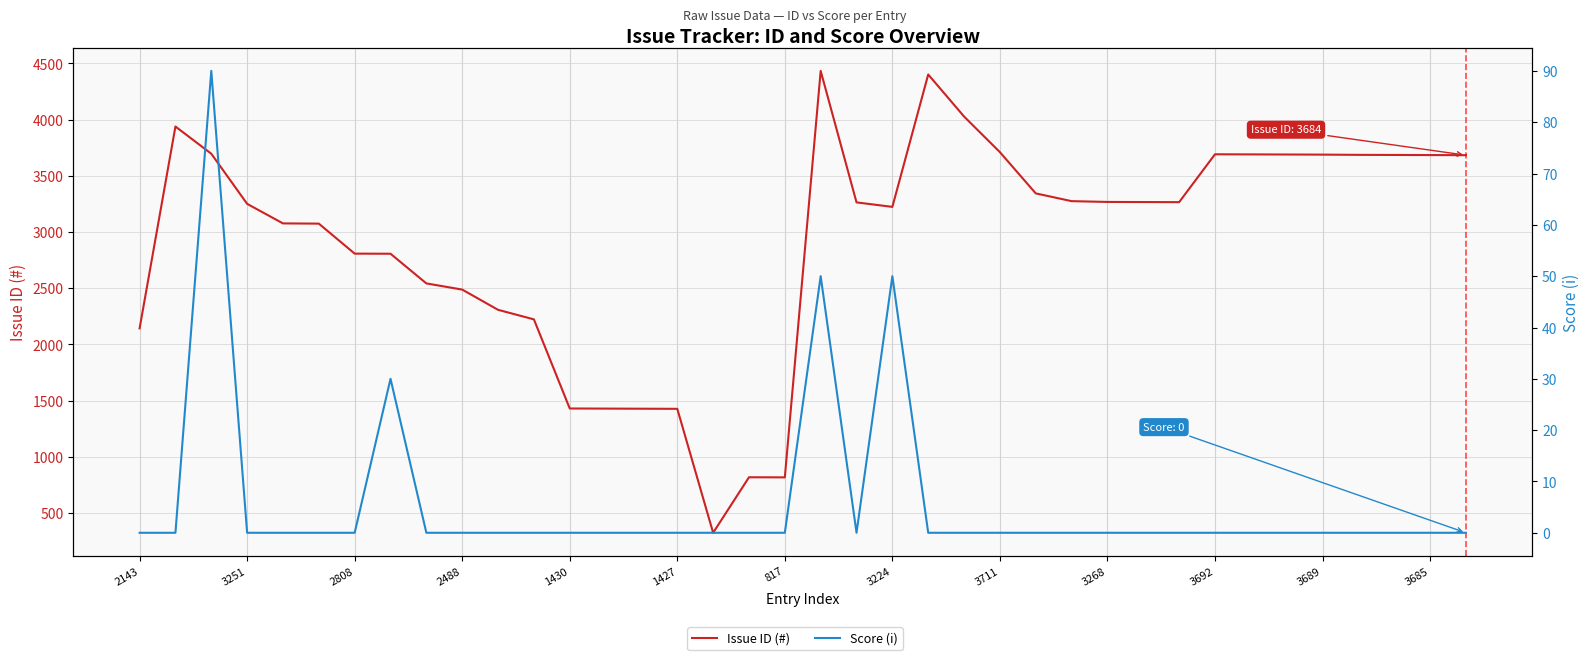

What are all the series names shown in the legend?

Issue ID (#), Score (i)